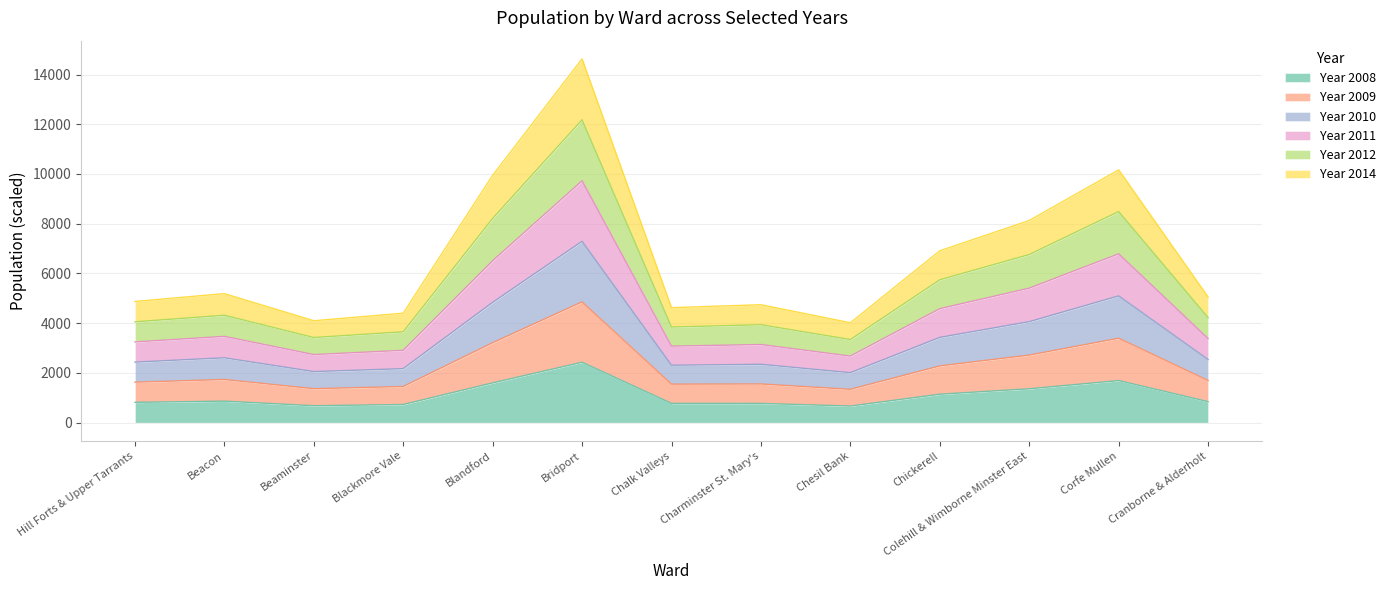

What are all the series names shown in the legend?

Year 2008, Year 2009, Year 2010, Year 2011, Year 2012, Year 2014